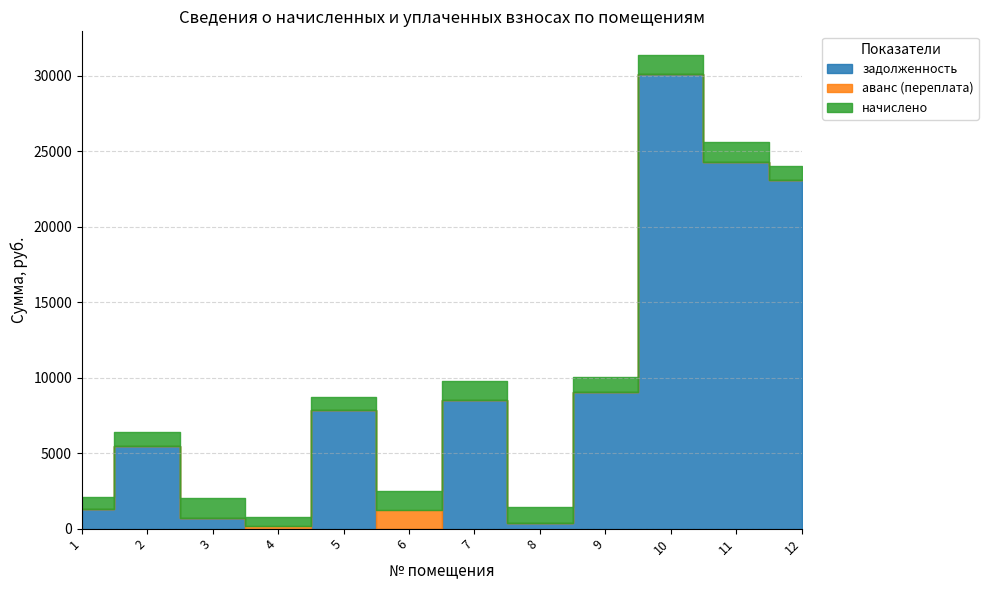

True or false: задолженность has a value of 35997.0 at 12.

False